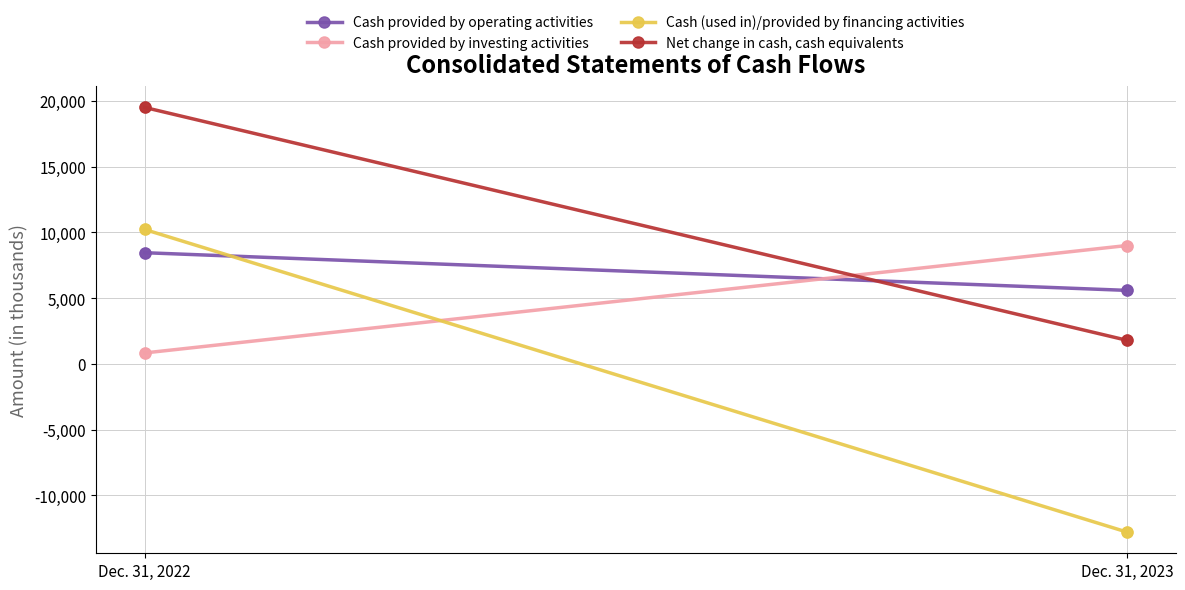

Which series has the largest total across all categories?

Net change in cash, cash equivalents